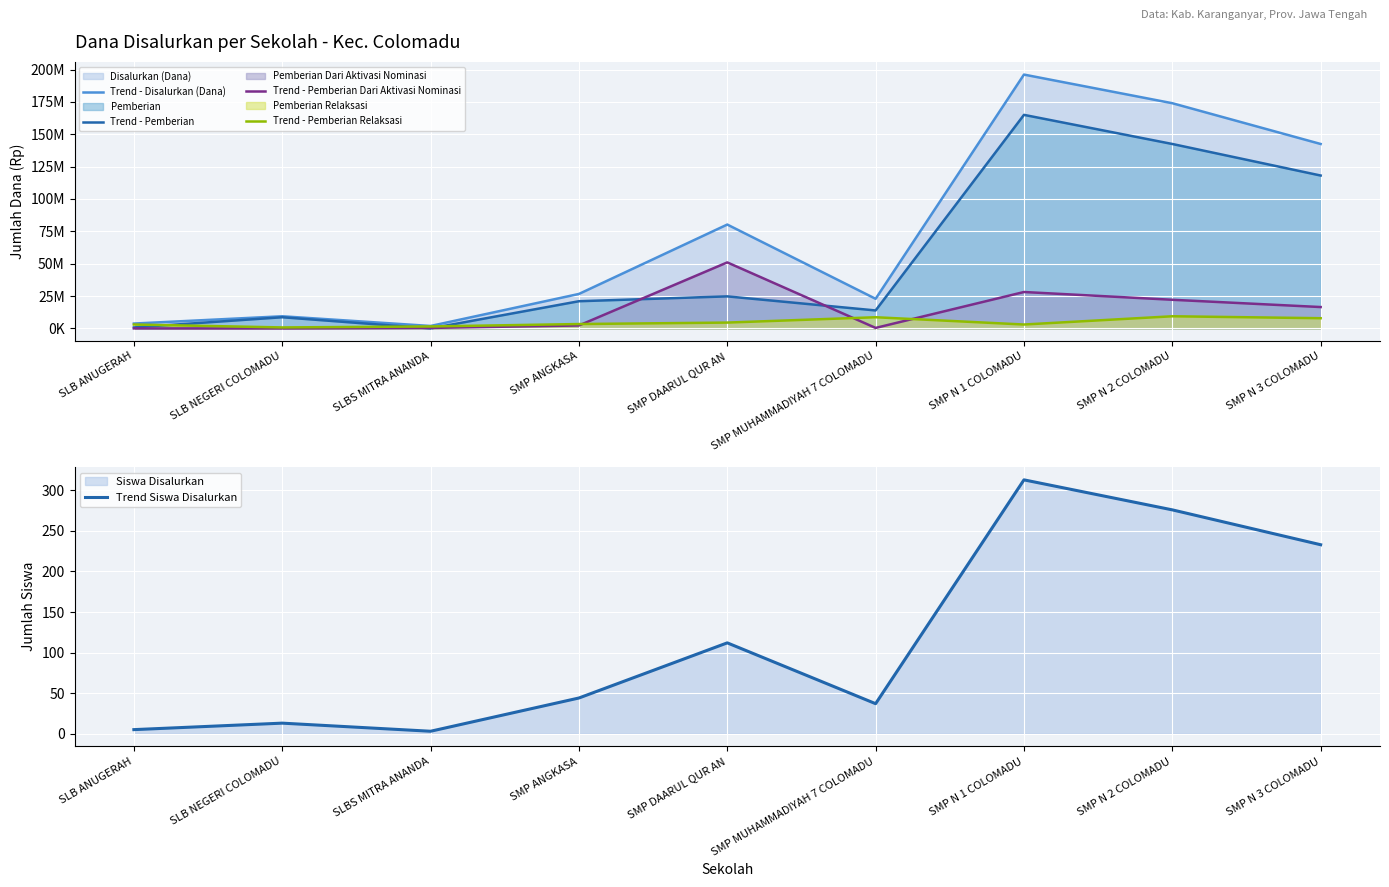

Is it true that Trend Siswa Disalurkan equals 112 at SMP DAARUL QUR AN?

True